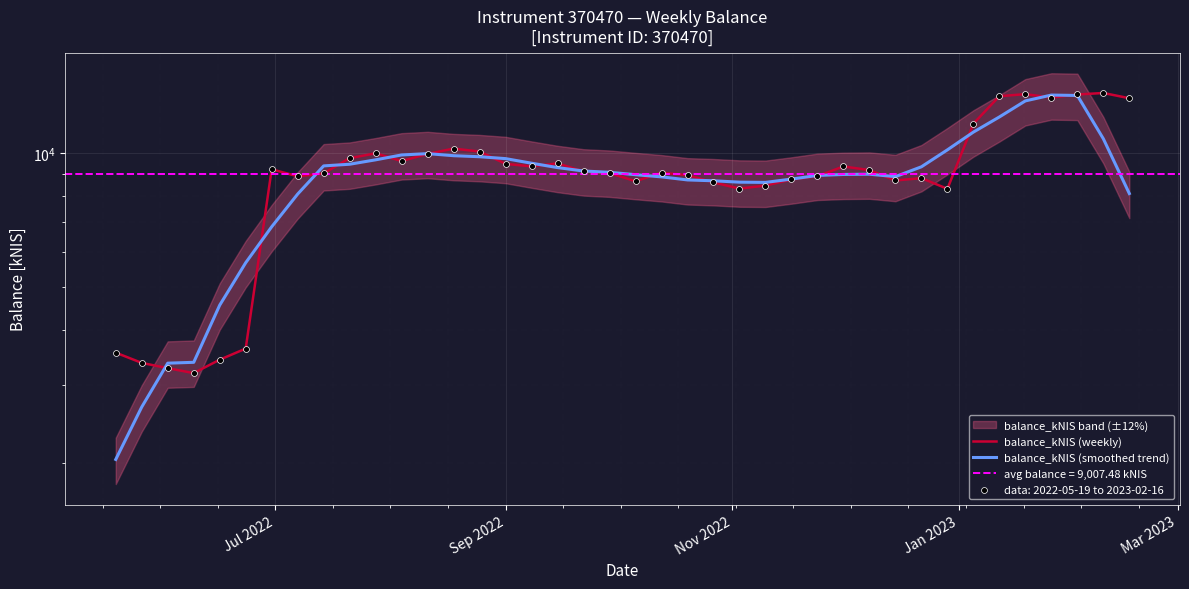

Is the value of balance_kNIS (smoothed trend) at 25 greater than the value of balance_kNIS (weekly) at 33?

No